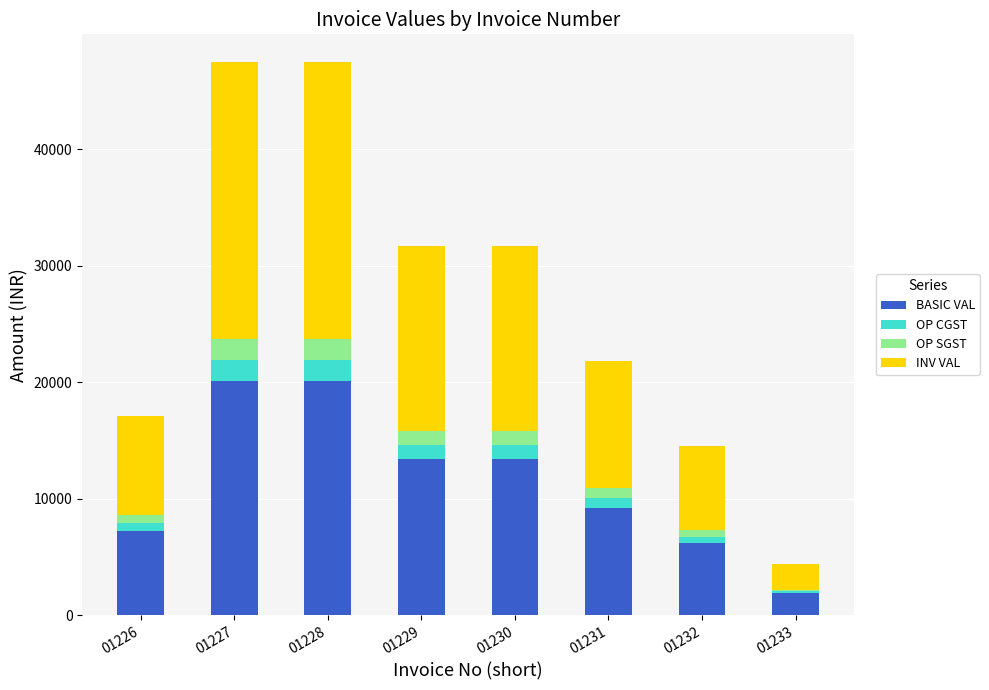

Where does the BASIC VAL series first go above 13410?

01227